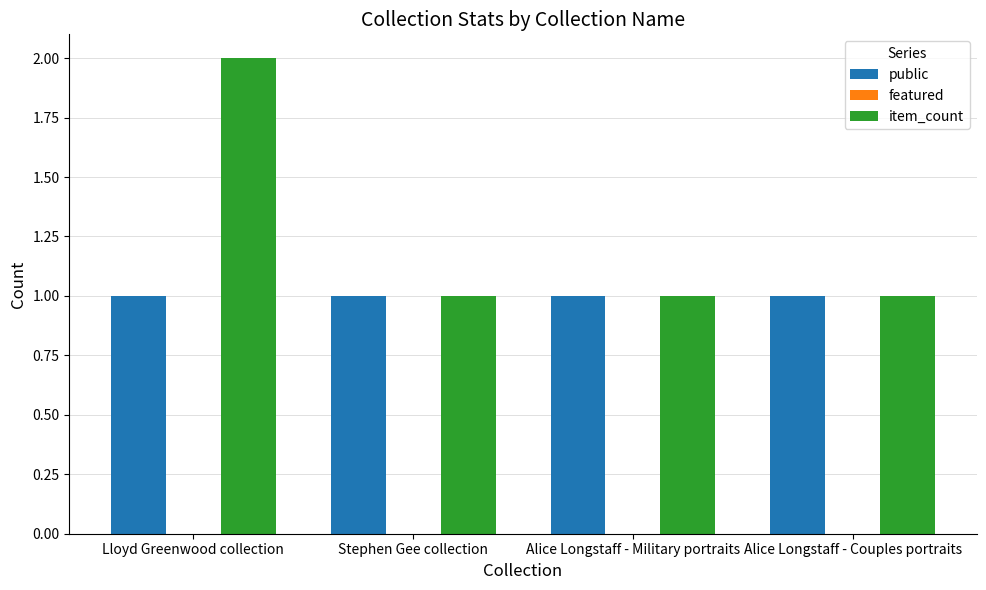

What is the total value across all series at Lloyd Greenwood collection?

3